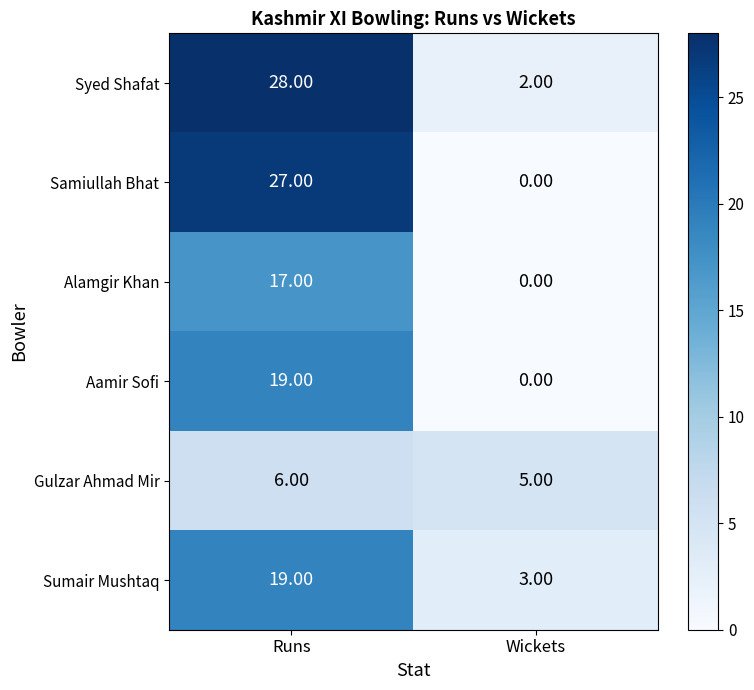

At which label does Gulzar Ahmad Mir reach its minimum?

Wickets